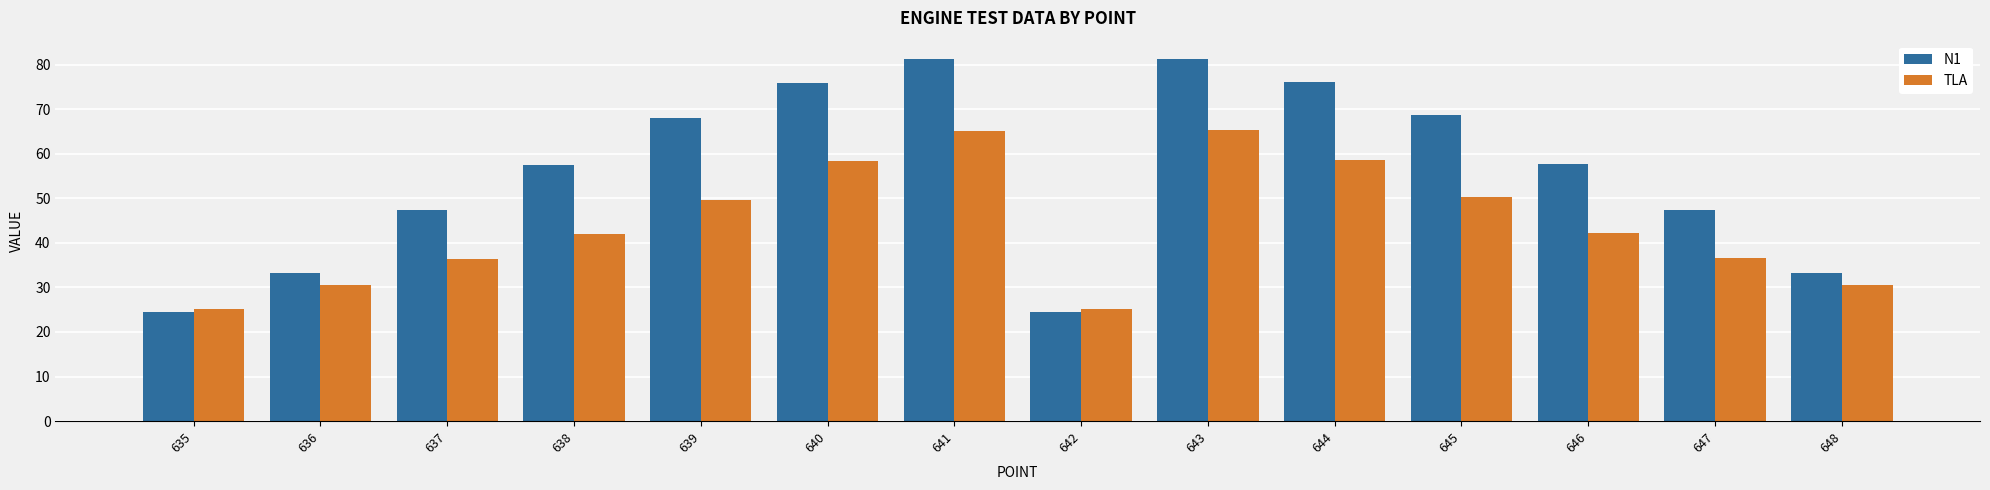

Which series has the widest spread of values?

N1